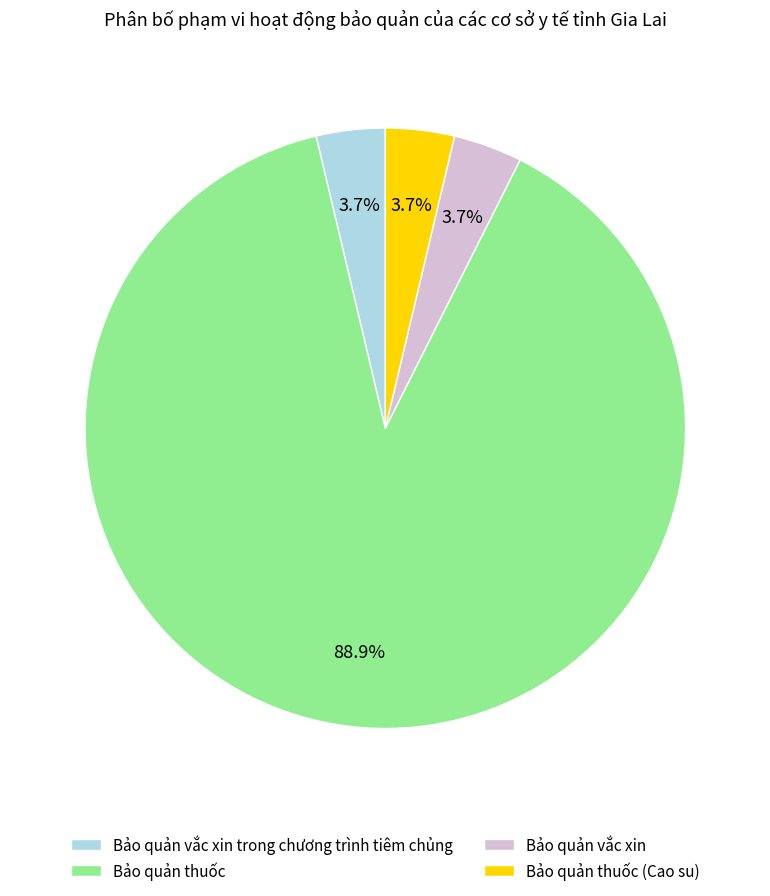

To the nearest percent, what is the difference between the Bảo quản vắc xin and Bảo quản thuốc slice percentages?

85%